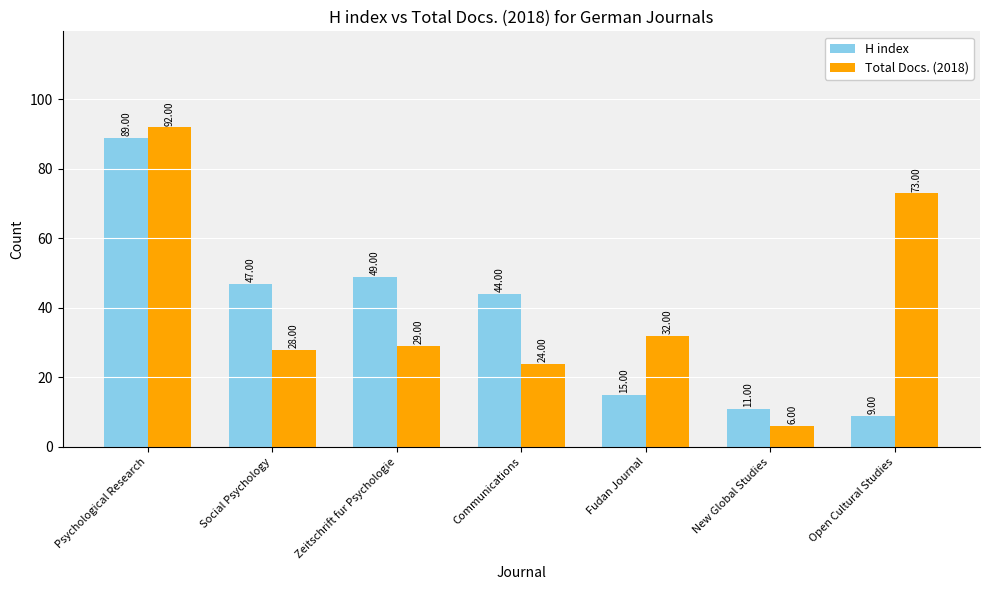

What is the average value of the H index series?

38